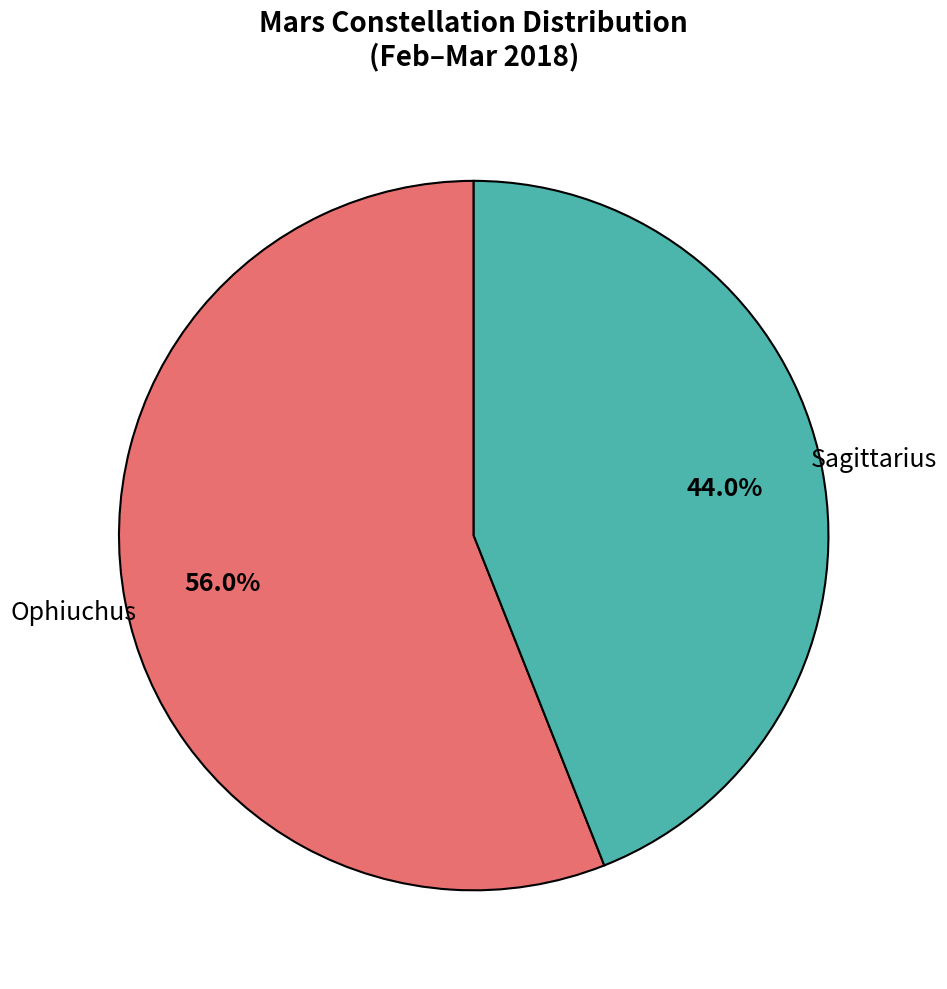

Is there a majority slice in this chart?

Yes